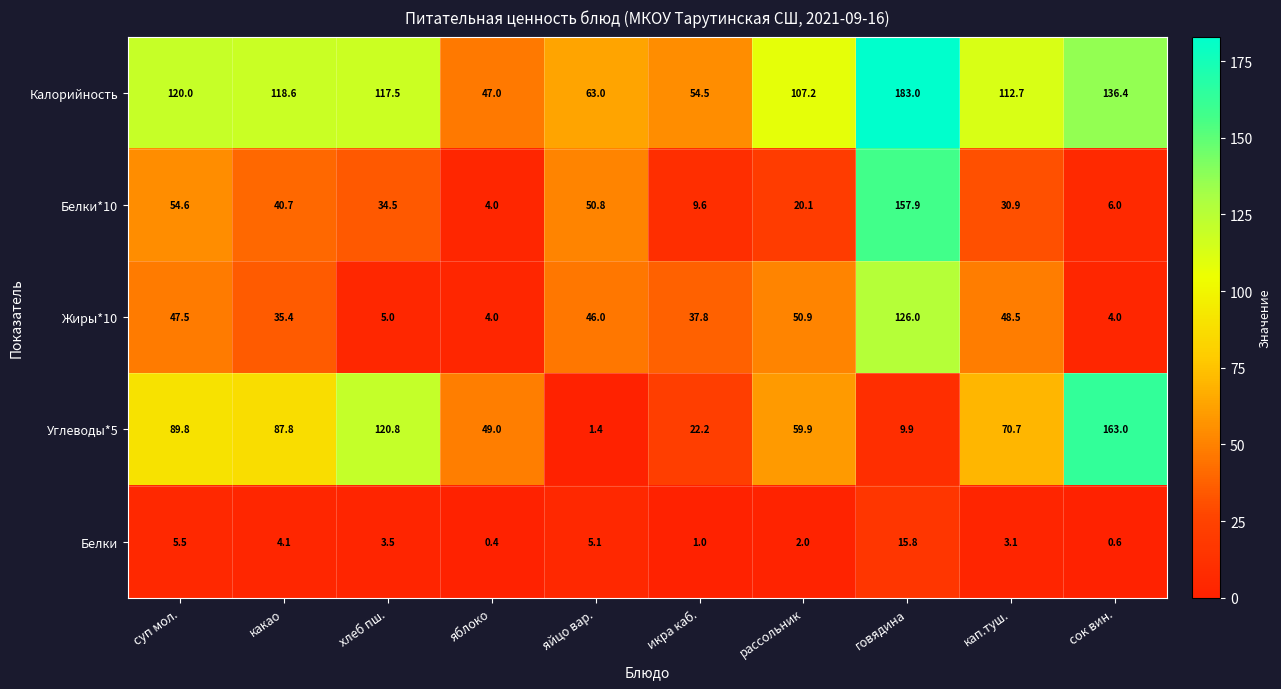

At how many categories does at least one series exceed 135?

2